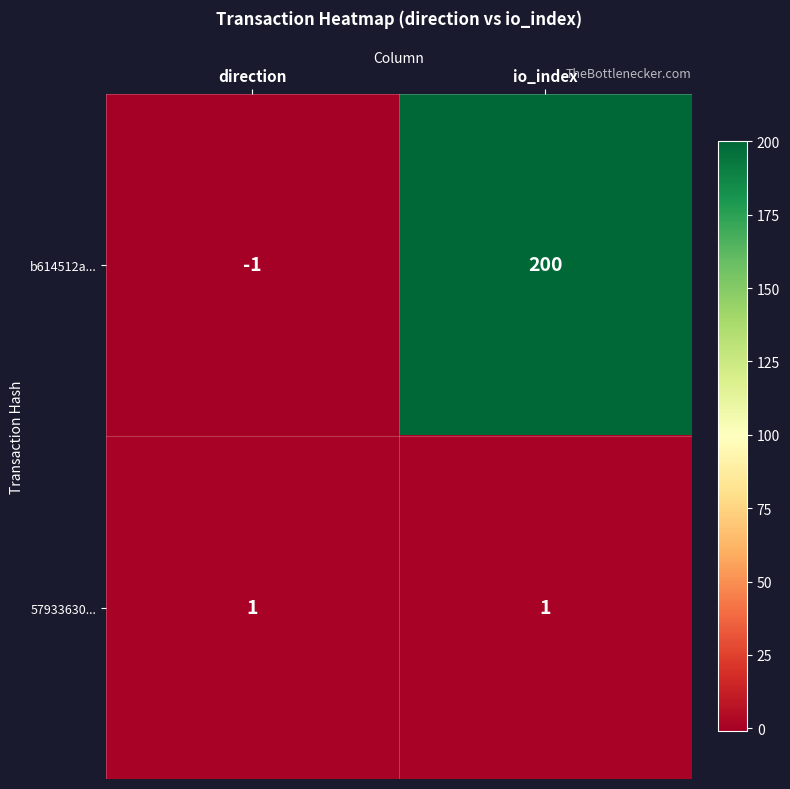

The b614512a... series shows 98 at io_index. True or false?

False